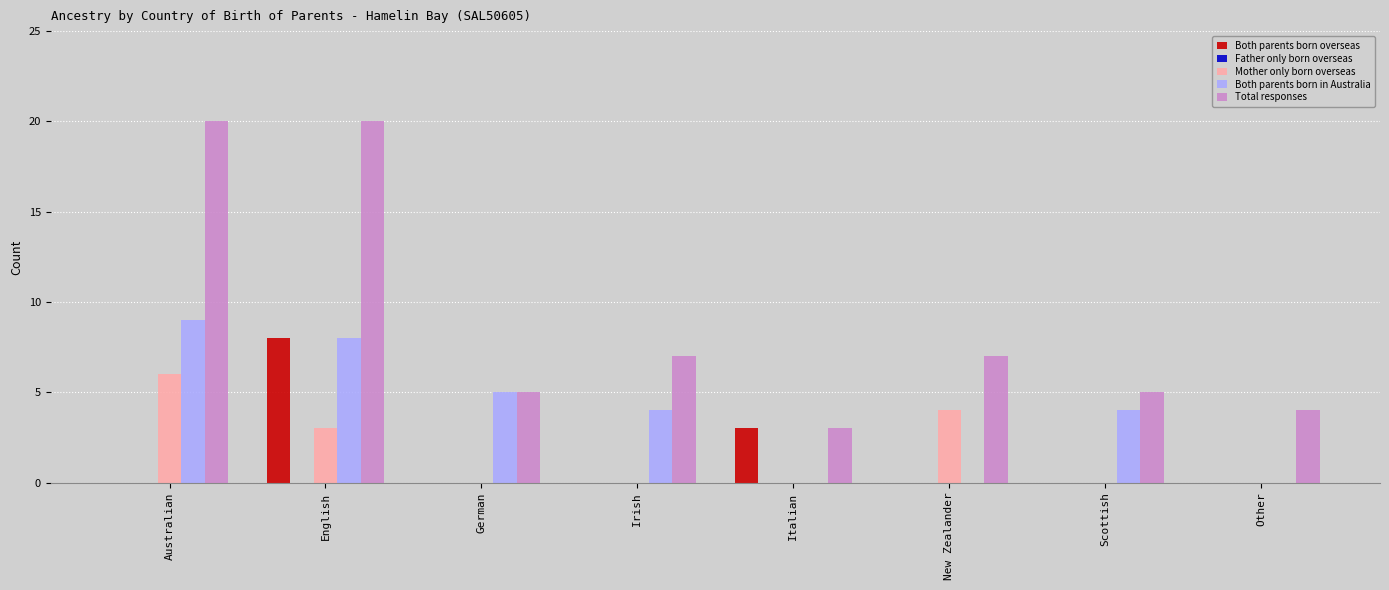

Between Australian and German, which series saw the biggest shift?

Total responses